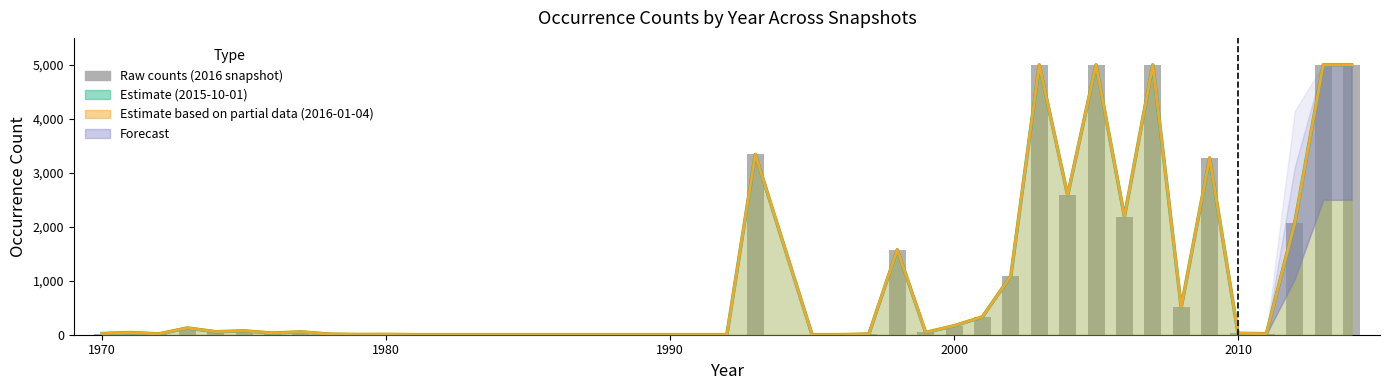

What value does the data have at 2010, to the nearest 50?

50